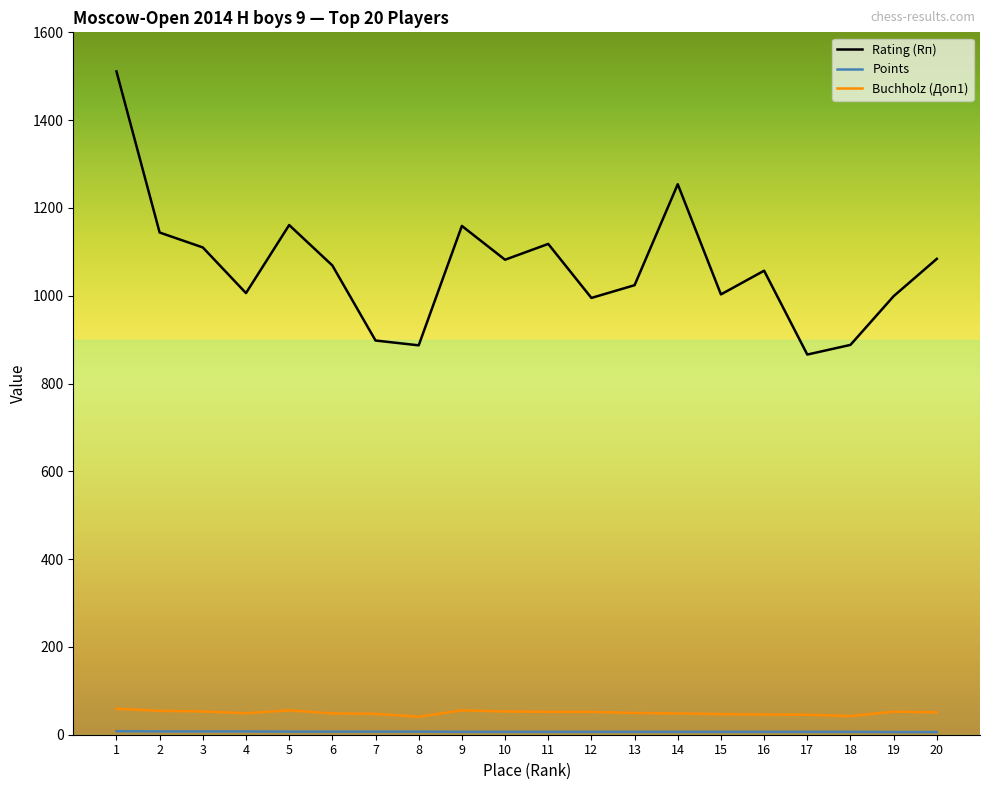

How many categories are shown in the chart?

20